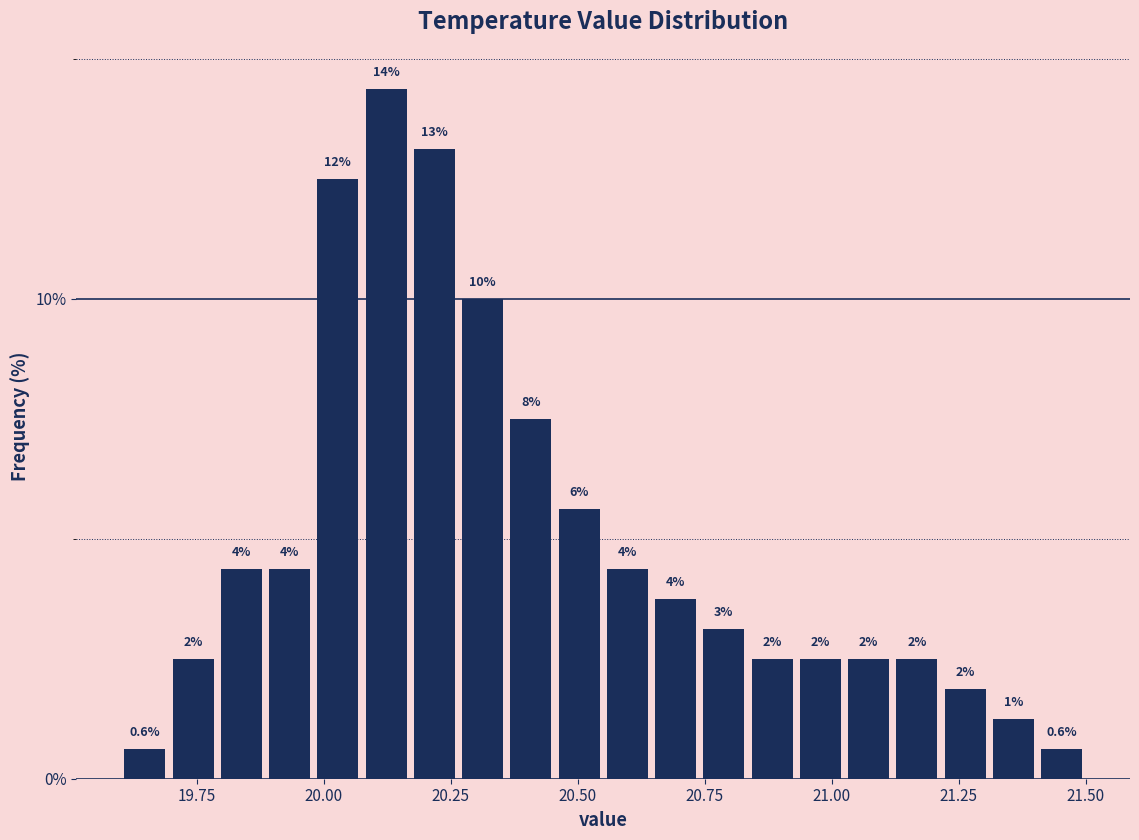

Read against the x-axis, roughly where is the centre of the tallest bar?

20.10